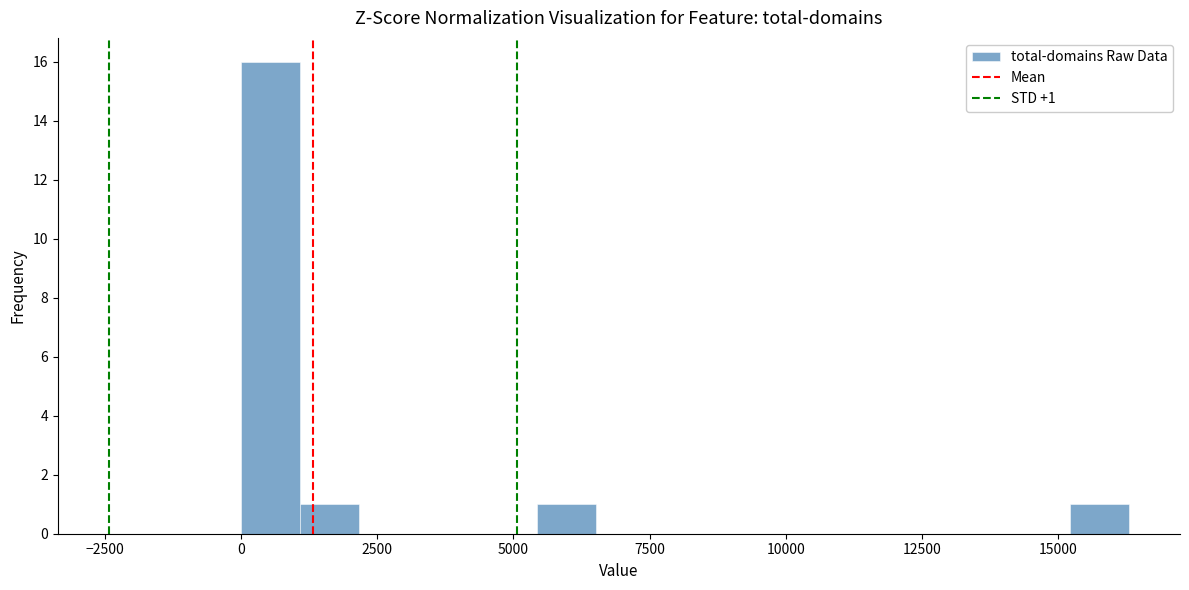

Around what value on the x-axis is the tallest bar? Give the approximate position of its centre, as read against the axis.

500